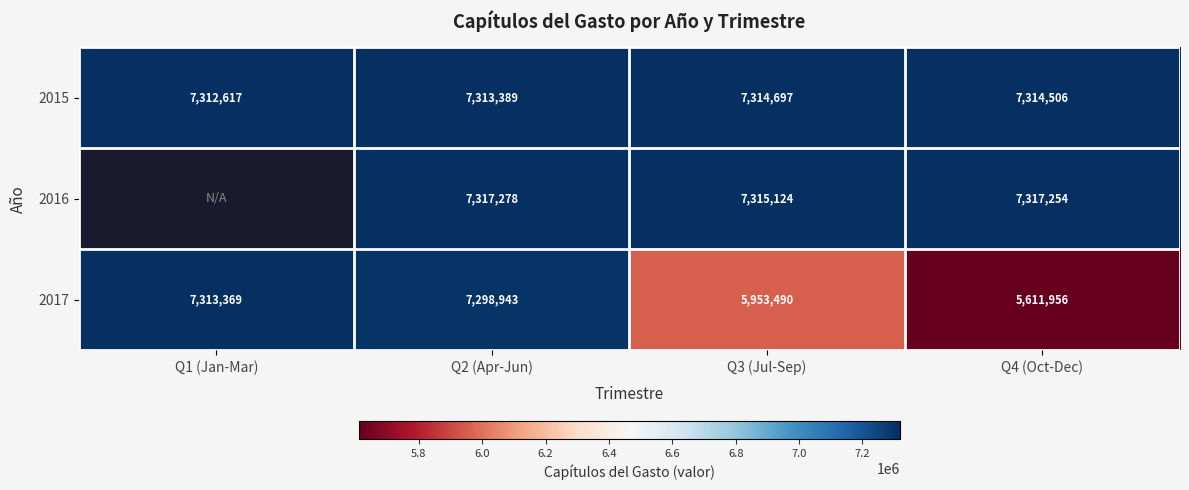

Between Q1 (Jan-Mar) and Q2 (Apr-Jun), which is larger?

Q2 (Apr-Jun)